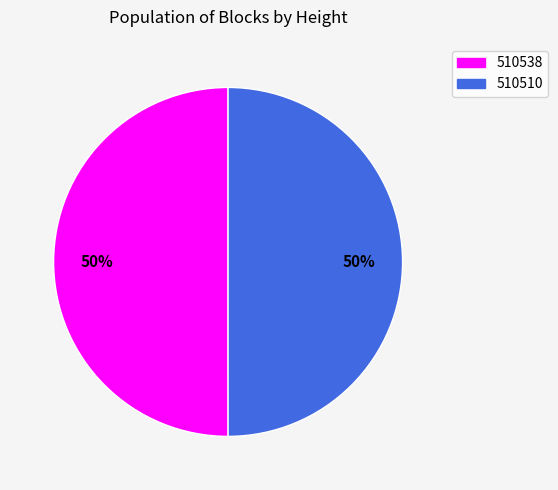

Is the sum of 510510 and 510538 greater than half?

Yes